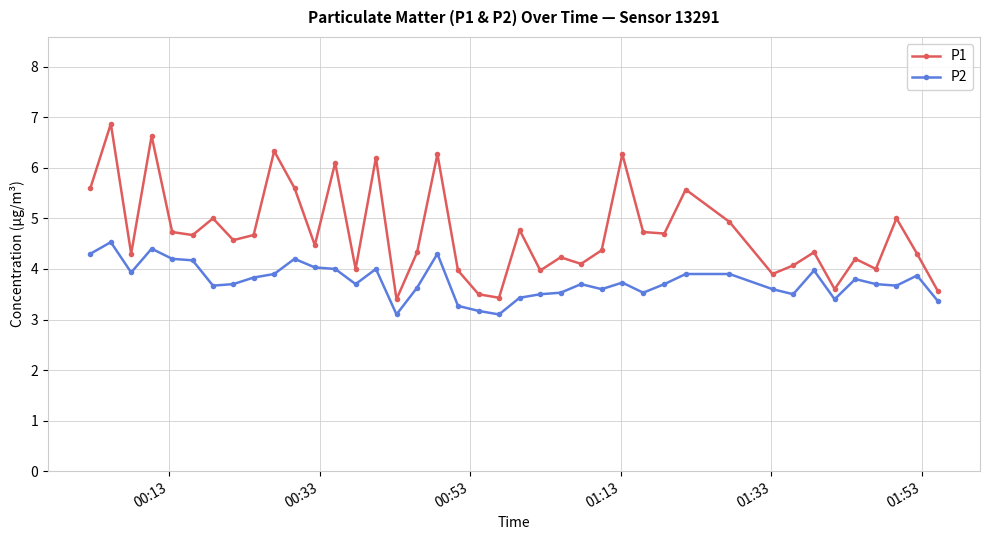

List the series in order of their peak value, highest first.

P1, P2